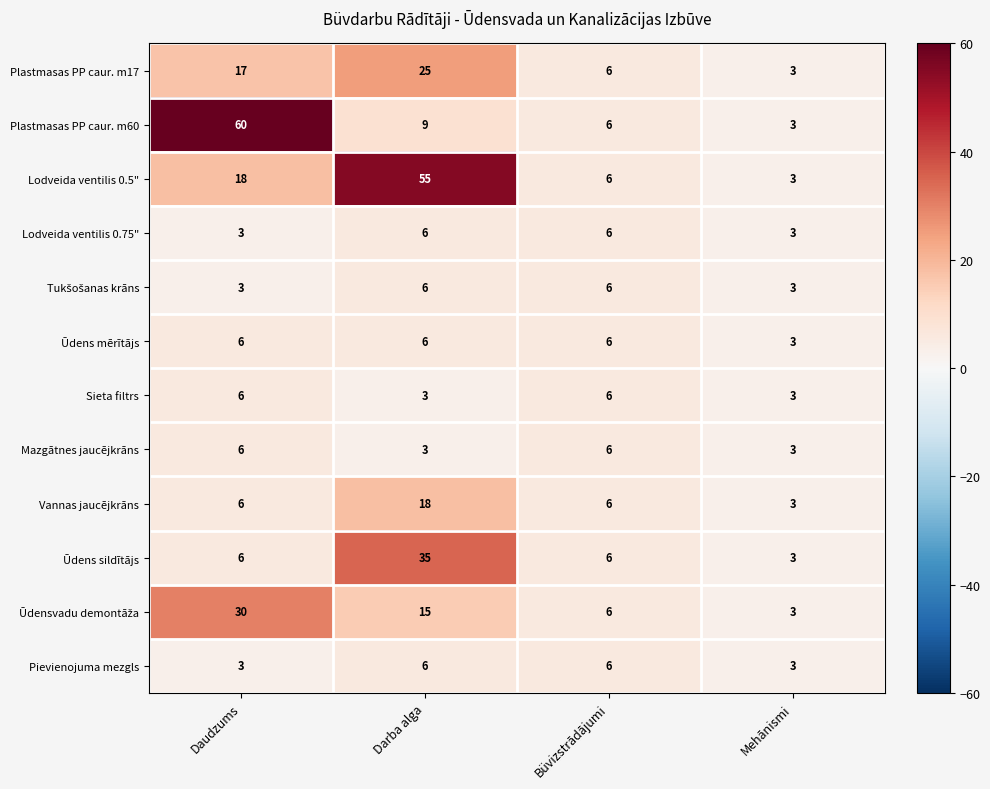

What is the difference between the Lodveida ventilis 0.5" values at Mehānismi and Daudzums?

15